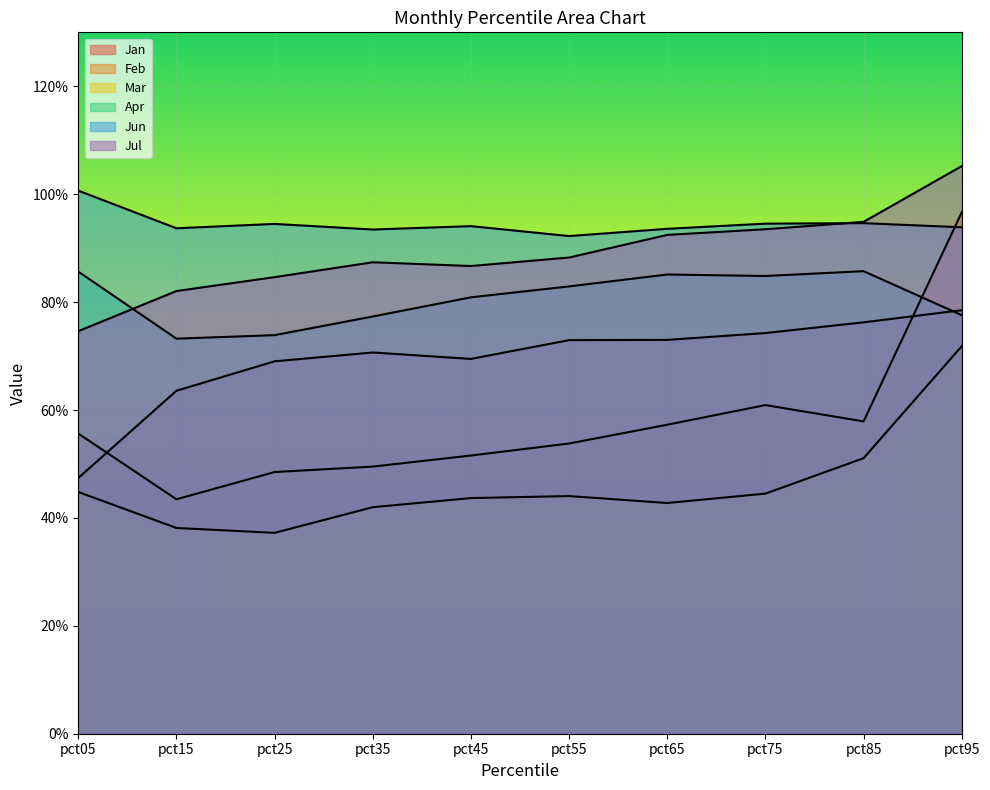

Rank the categories by Jan value from highest to lowest.

pct95, pct85, pct75, pct65, pct55, pct35, pct45, pct25, pct15, pct05